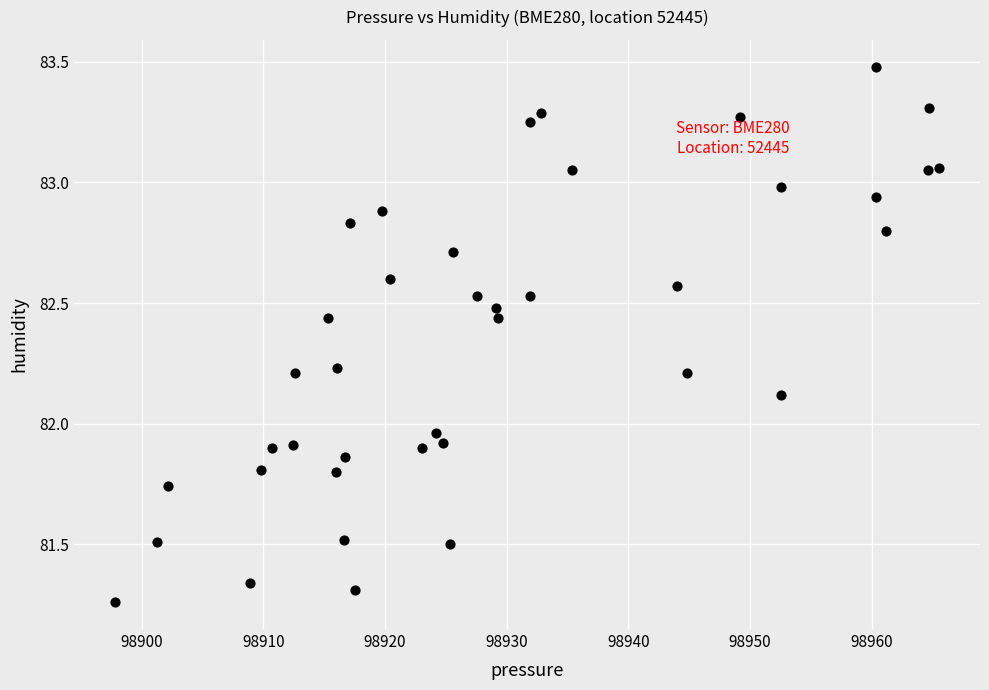

What is the range of X values (max minus min)?

67.7